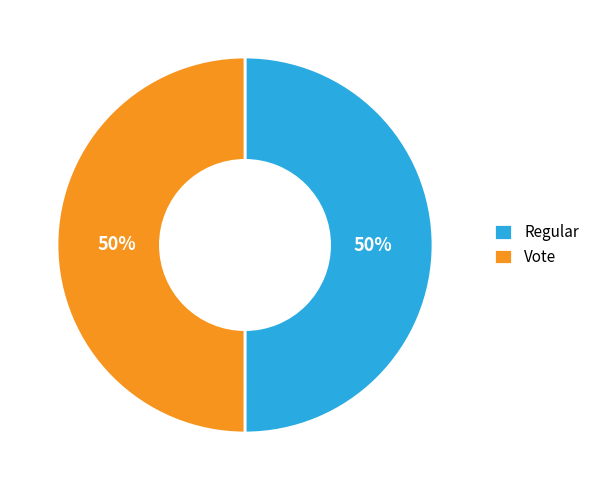

What percentage is the Vote slice, to the nearest percent?

50%